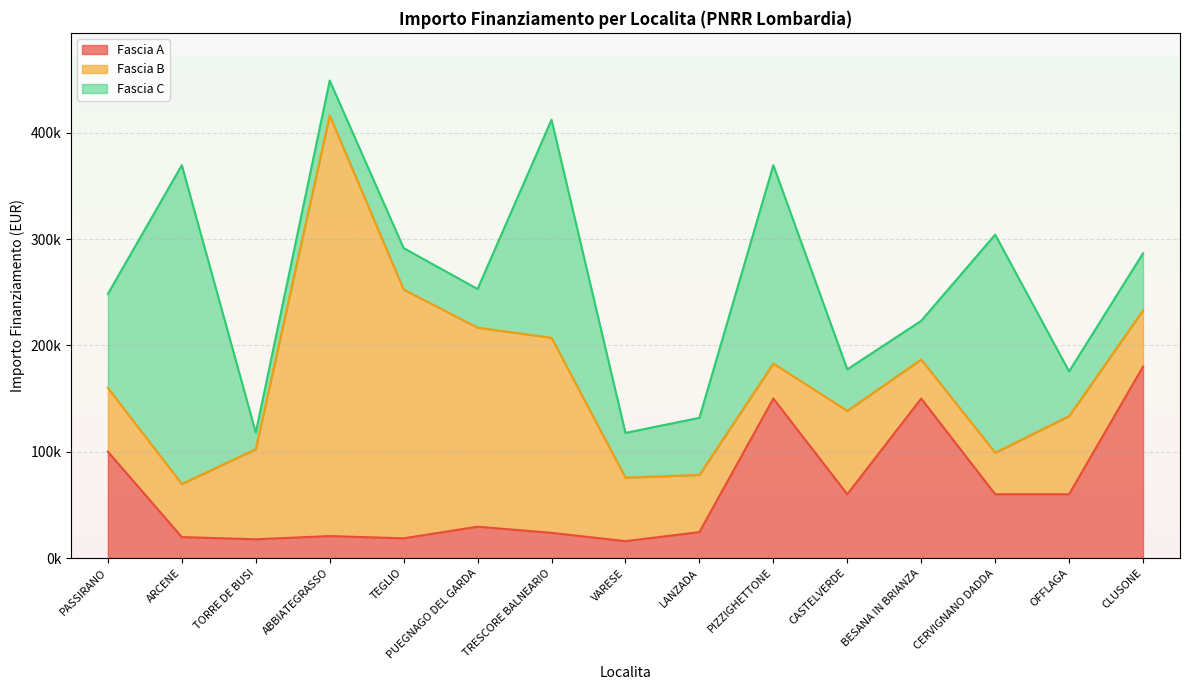

How many lines are shown in the chart?

3